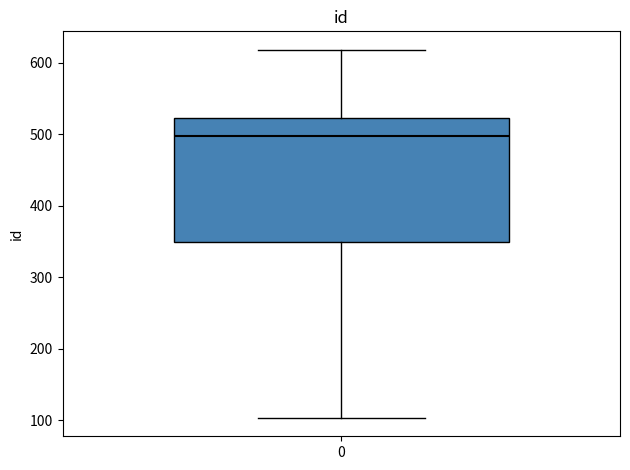

Read this box plot against the y-axis: the position of the median line, the range covered by the box, and the ends of both whiskers. The values are not printed on the chart, so give them approximately, as read against the axis.

median 500, box 350 to 520, whiskers 100 to 620